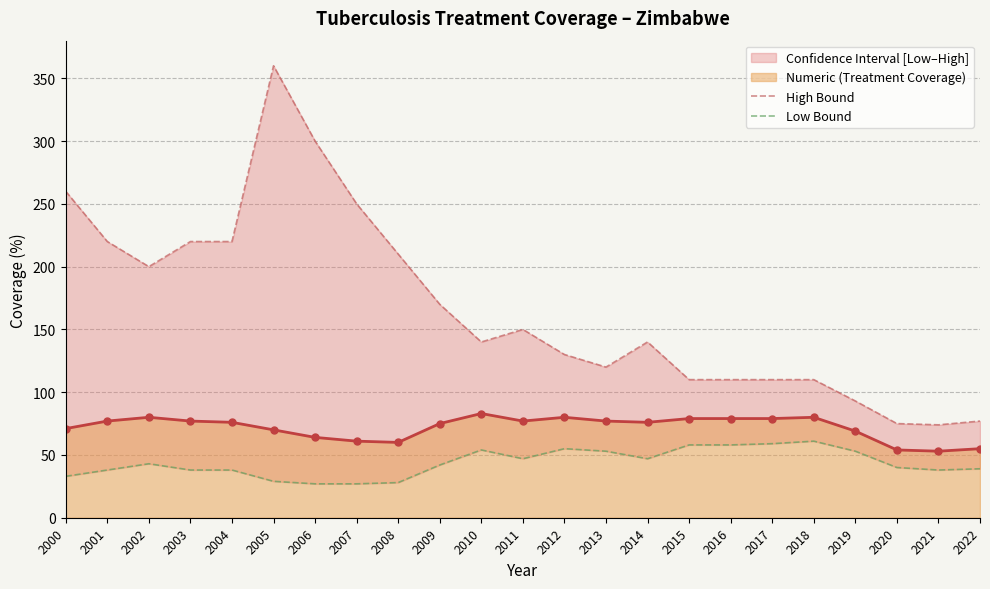

What is the lowest value of the Numeric (Treatment Coverage) series?

53